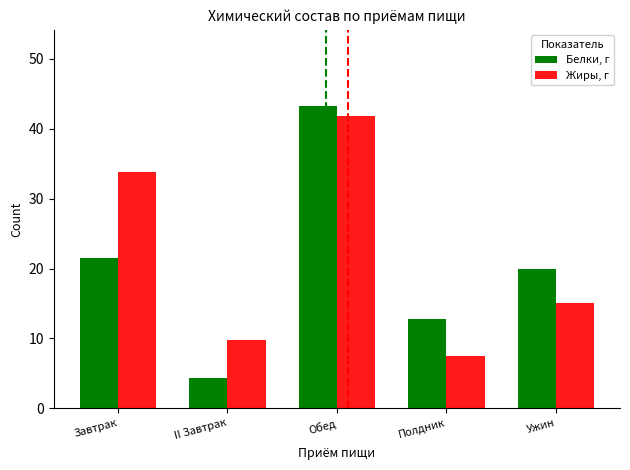

Which label corresponds to the smallest value in the chart?

II Завтрак